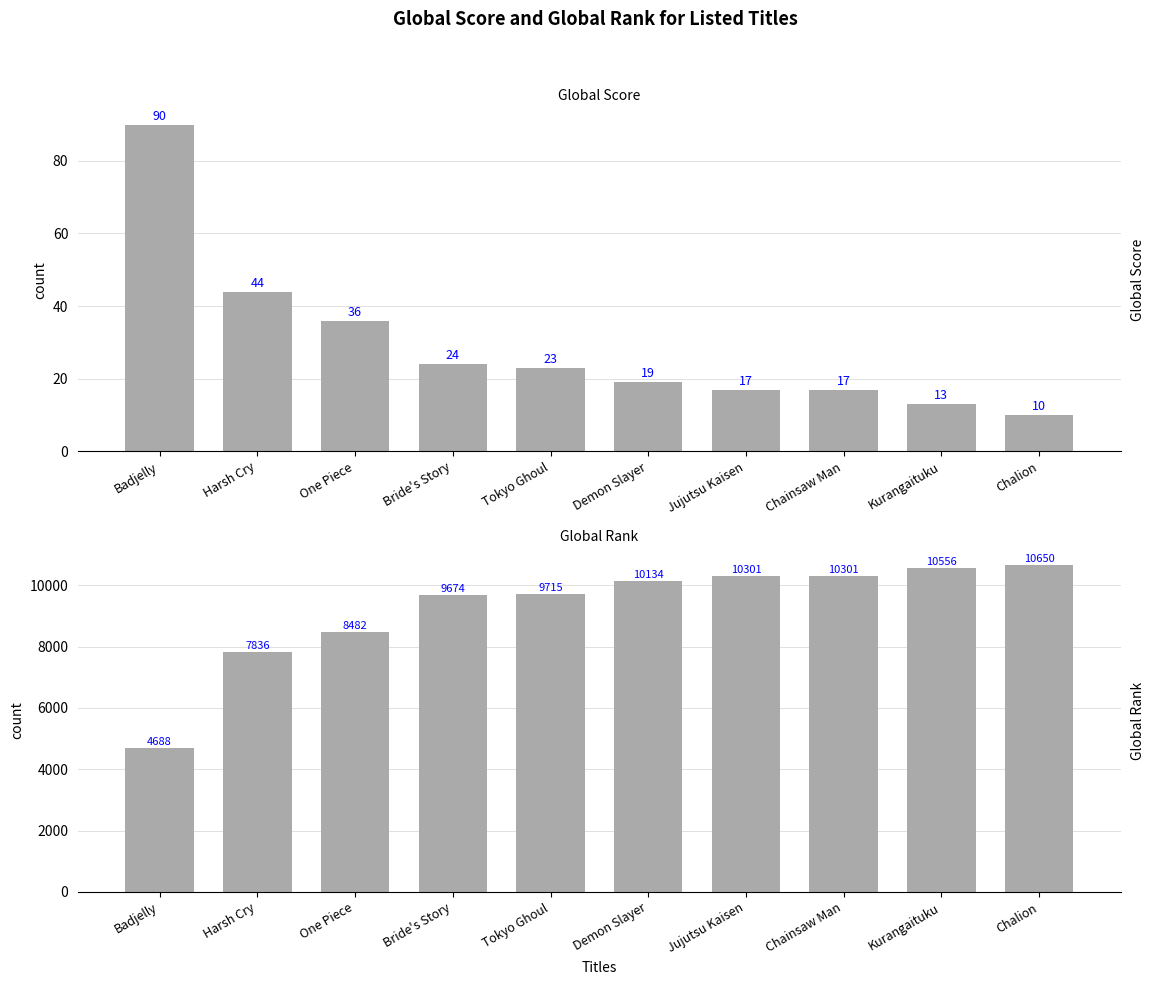

Reading left to right, extract all data points from this chart.

Global Score: Badjelly=90	Harsh Cry=44	One Piece=36	Bride's Story=24	Tokyo Ghoul=23	Demon Slayer=19	Jujutsu Kaisen=17	Chainsaw Man=17	Kurangaituku=13	Chalion=10
Global Rank: Badjelly=4688	Harsh Cry=7836	One Piece=8482	Bride's Story=9674	Tokyo Ghoul=9715	Demon Slayer=10134	Jujutsu Kaisen=10301	Chainsaw Man=10301	Kurangaituku=10556	Chalion=10650